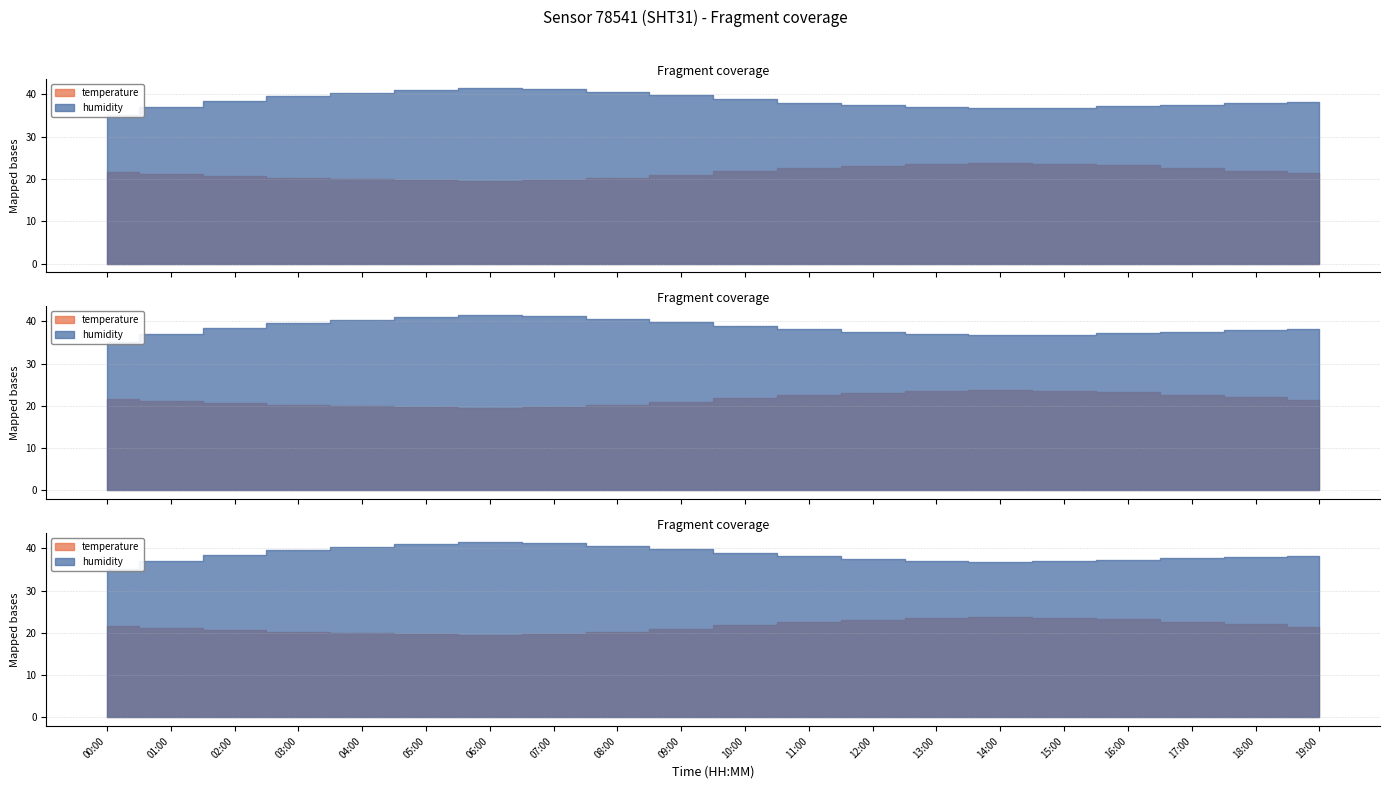

What are all the series names shown in the legend?

temperature, humidity